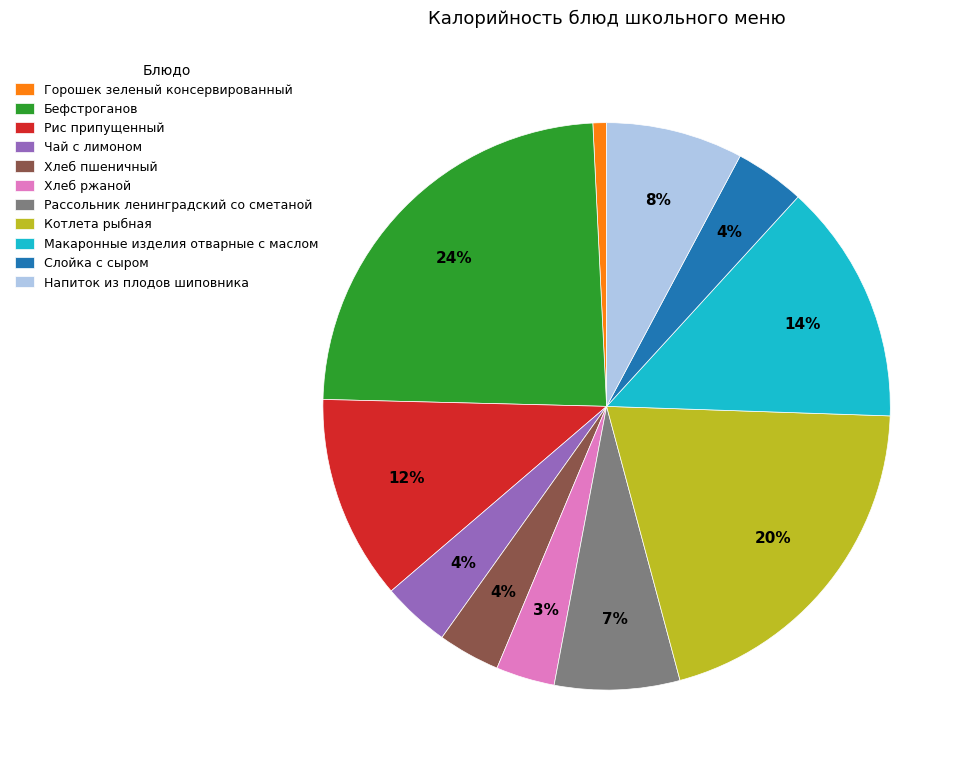

Is there a majority slice in this chart?

No